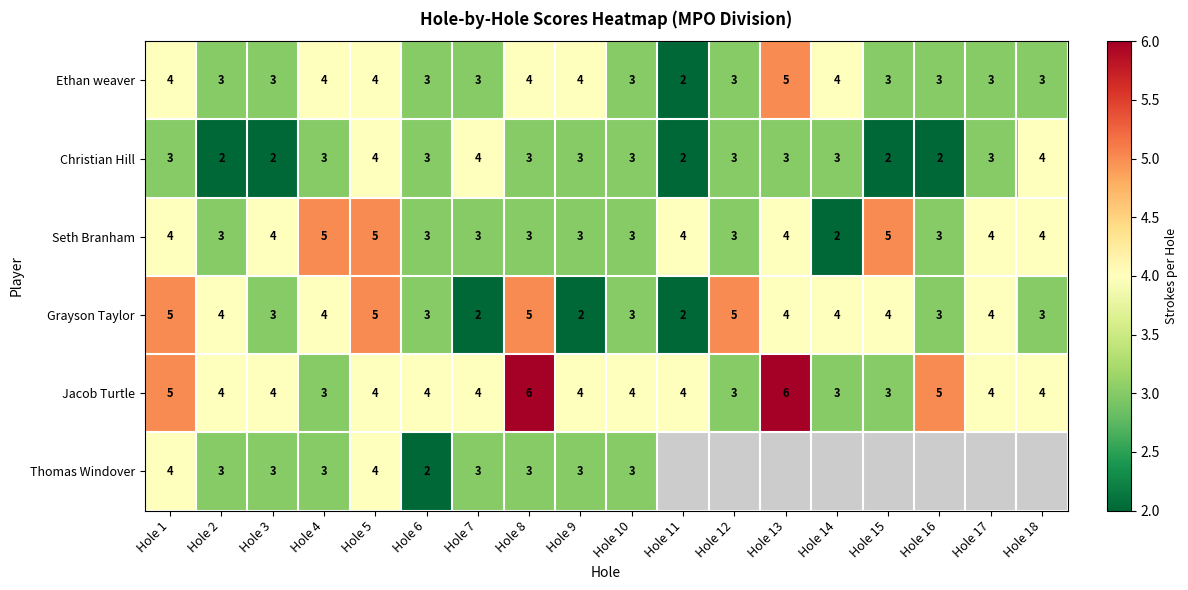

True or false: Jacob Turtle has a value of 4 at Hole 2.

True